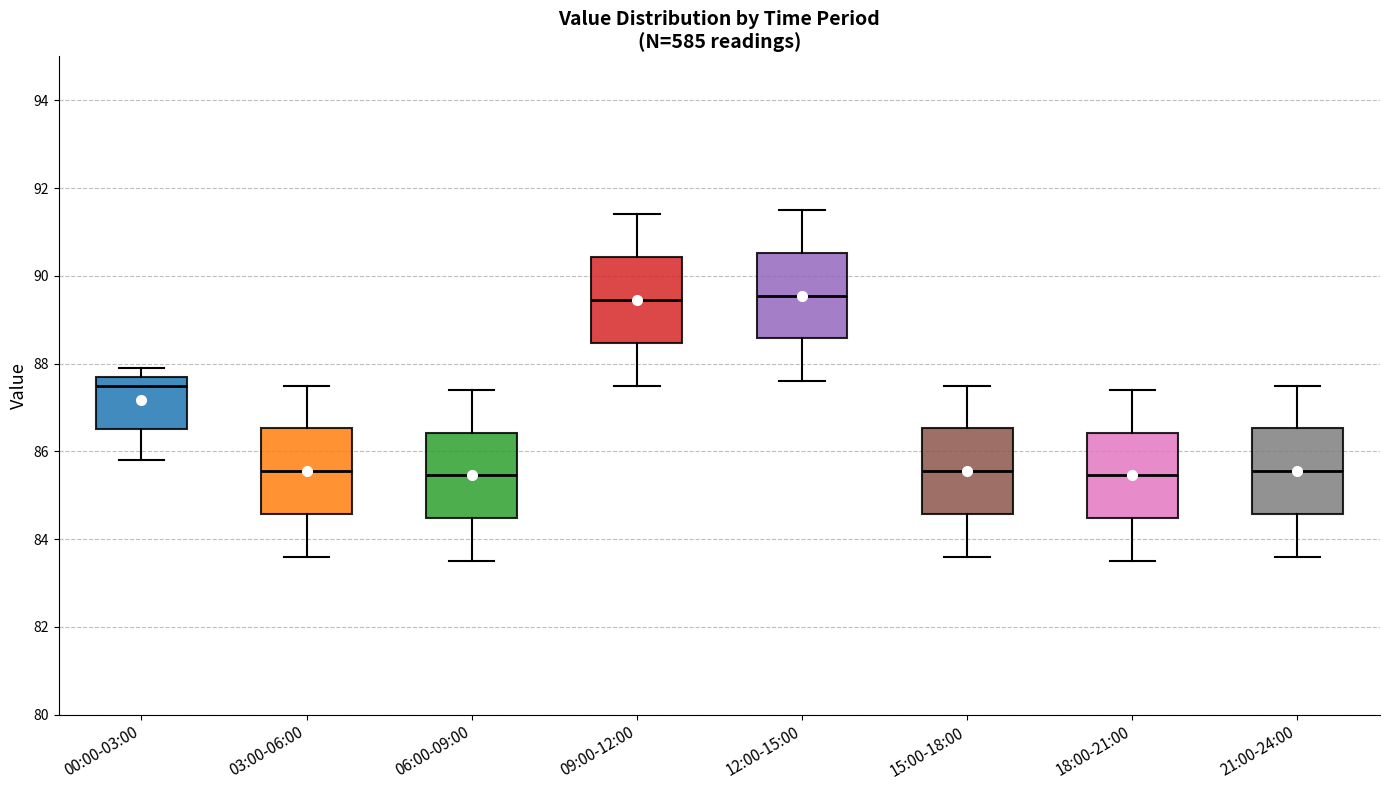

Reading left to right, transcribe this box plot: for each box, give where its median line is, the range the box spans, and where its two whiskers end, as read against the y-axis. The values are not printed on the chart, so give them approximately, as read against the axis.

00:00-03:00: median 87.6, box 86.6 to 87.8, whiskers 85.8 to 88.0
03:00-06:00: median 85.6, box 84.6 to 86.6, whiskers 83.6 to 87.6
06:00-09:00: median 85.4, box 84.4 to 86.4, whiskers 83.6 to 87.4
09:00-12:00: median 89.4, box 88.4 to 90.4, whiskers 87.6 to 91.4
12:00-15:00: median 89.6, box 88.6 to 90.6, whiskers 87.6 to 91.6
15:00-18:00: median 85.6, box 84.6 to 86.6, whiskers 83.6 to 87.6
18:00-21:00: median 85.4, box 84.4 to 86.4, whiskers 83.6 to 87.4
21:00-24:00: median 85.6, box 84.6 to 86.6, whiskers 83.6 to 87.6